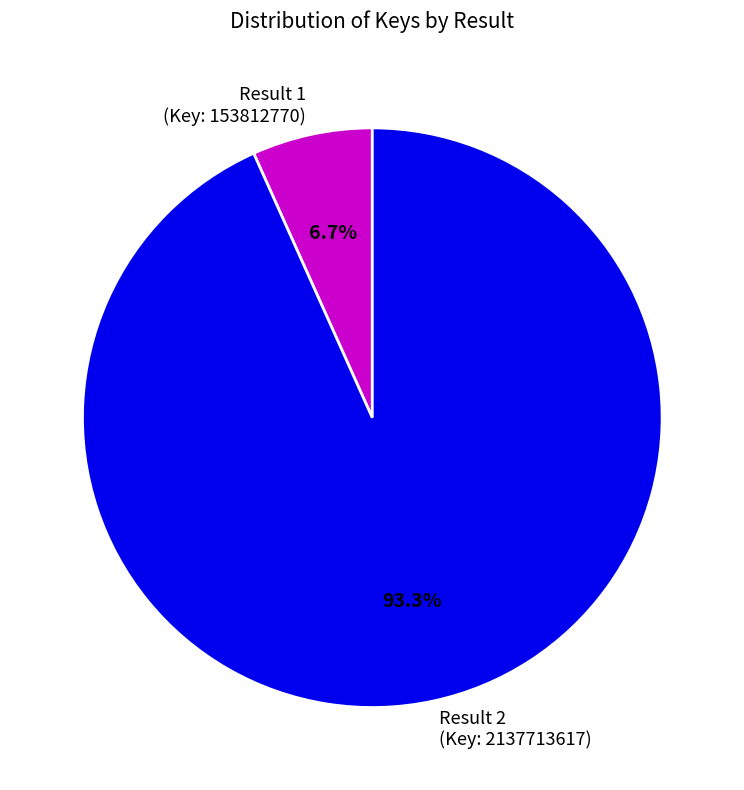

Between Result 2 (Key: 2137713617) and Result 1 (Key: 153812770), which is larger?

Result 2 (Key: 2137713617)